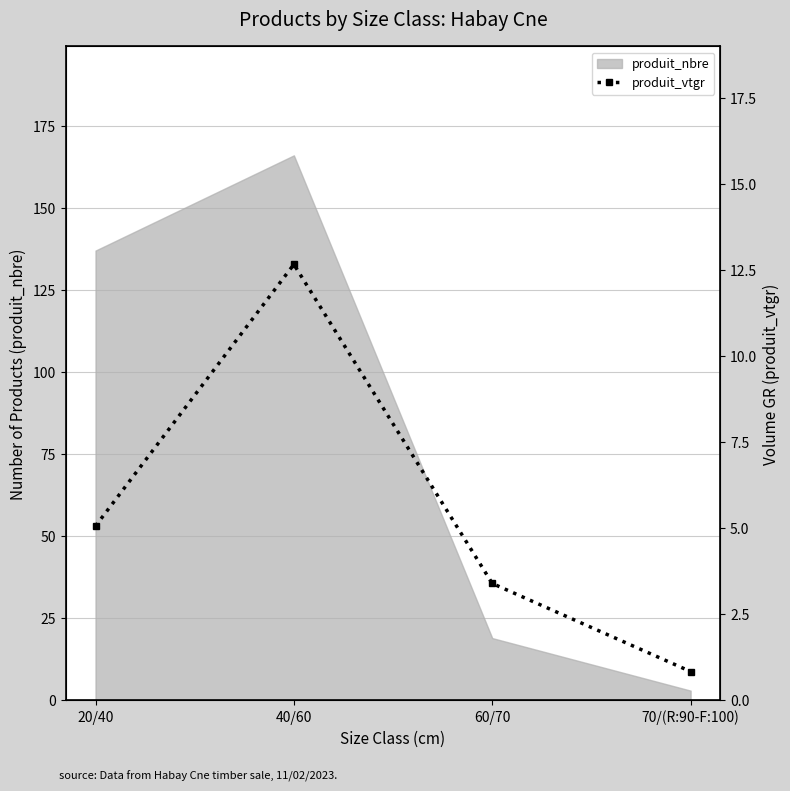

The chart shows a value of 5.1 at 20/40. True or false?

True